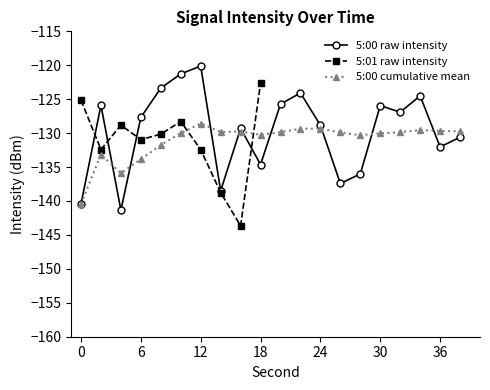

Is it true that 5:01 (s=0-38) equals -128.3 at 10?

True